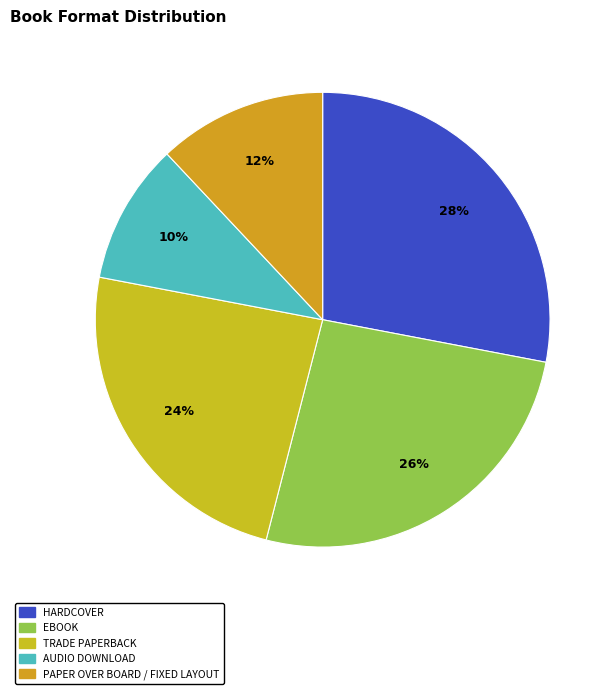

Which category has the smallest portion of the pie?

Audio Download